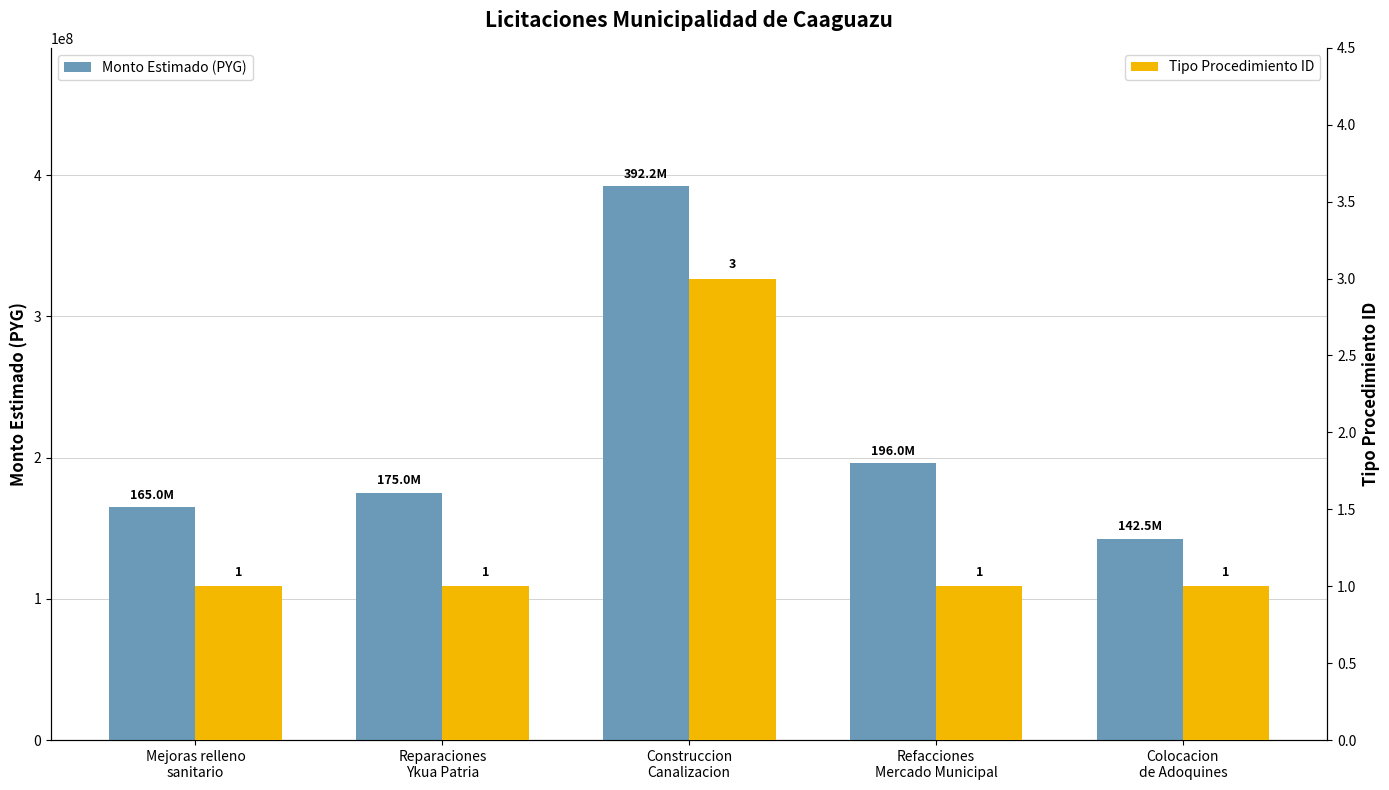

How many bars are there in each group?

2